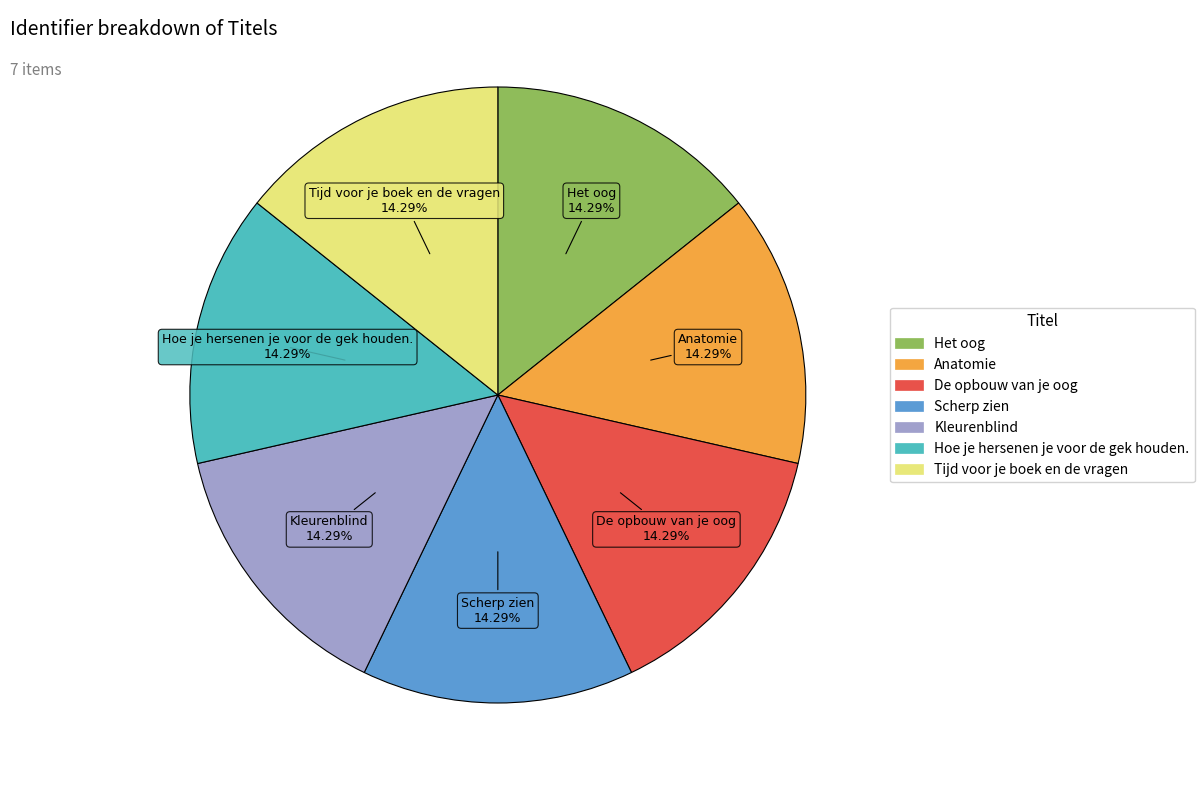

What is the ratio of the value at De opbouw van je oog to the value at Hoe je hersenen je voor de gek houden.?

1.0